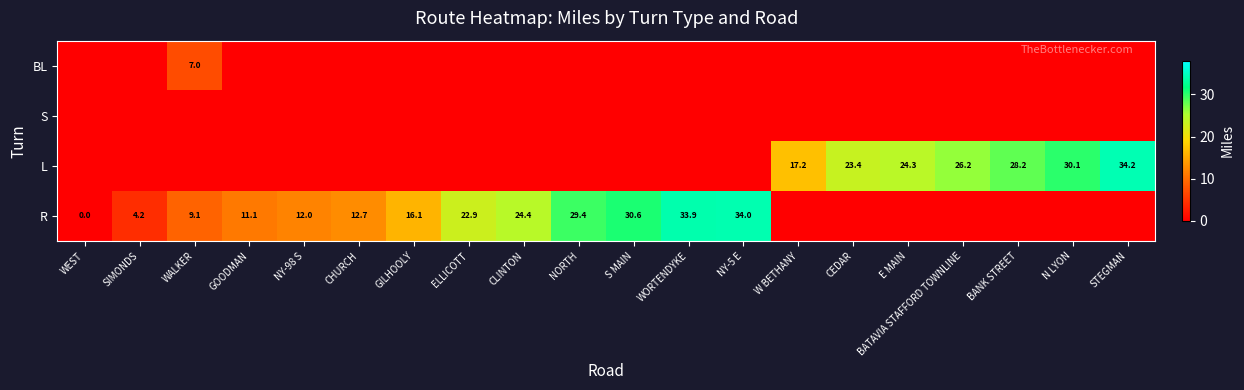

What is the maximum value shown in the chart?

34.2